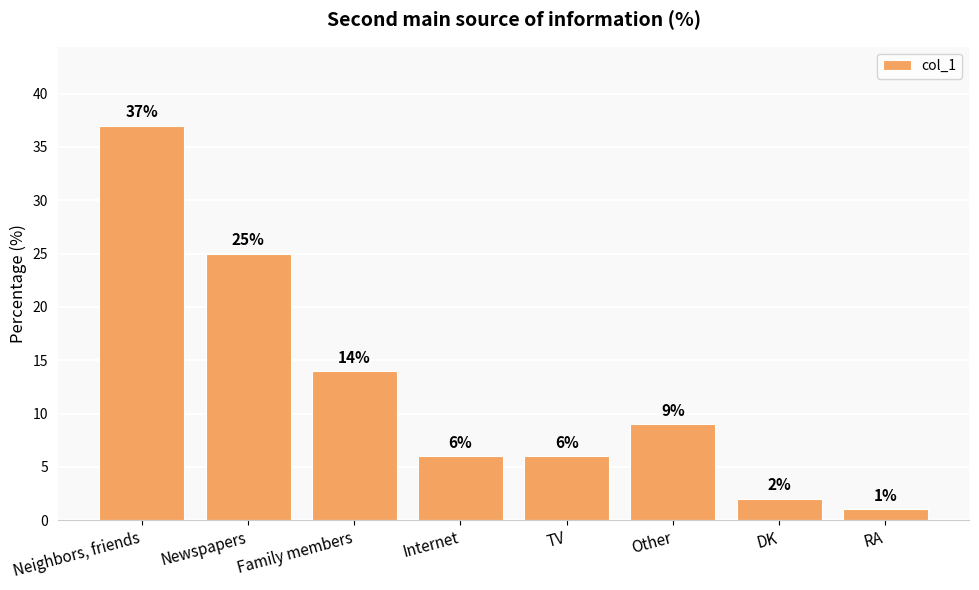

What is the approximate value at DK?

2